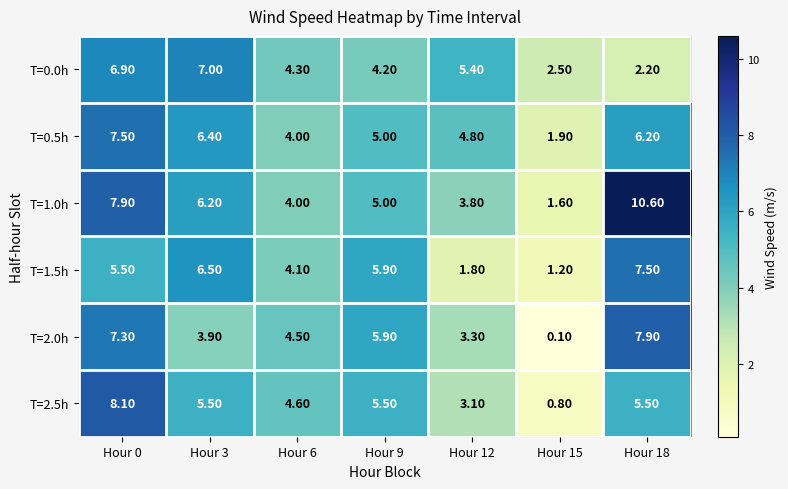

Is the value of T=0.0h at Hour 12 greater than the value of T=2.5h at Hour 15?

Yes